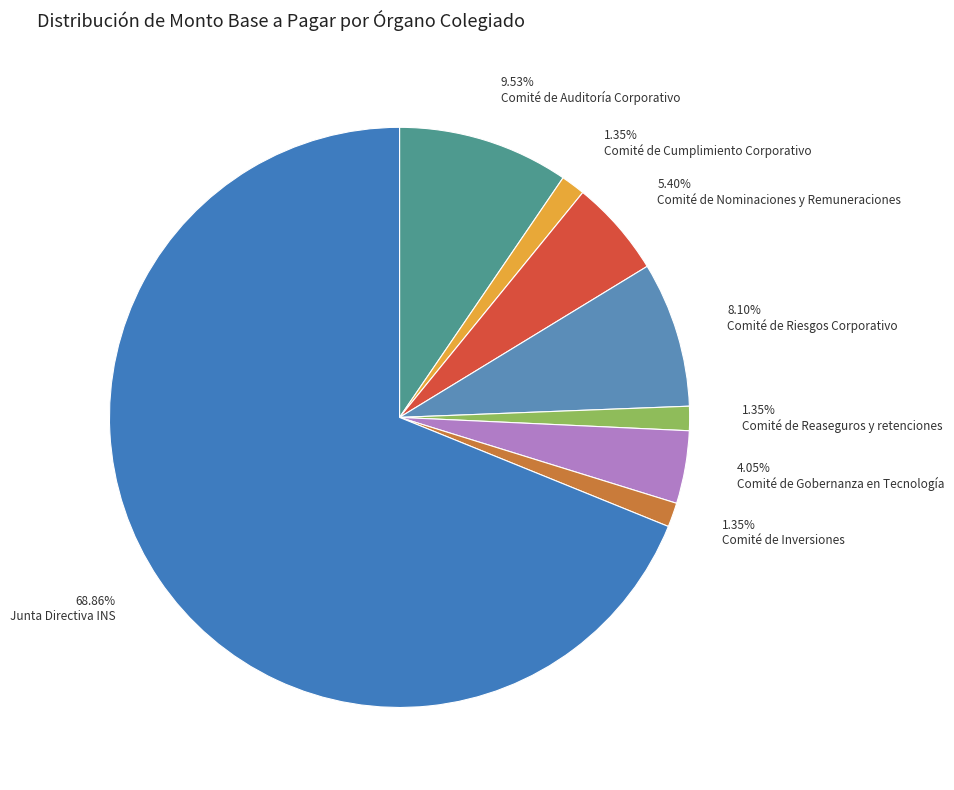

How many segments does this pie chart have?

8